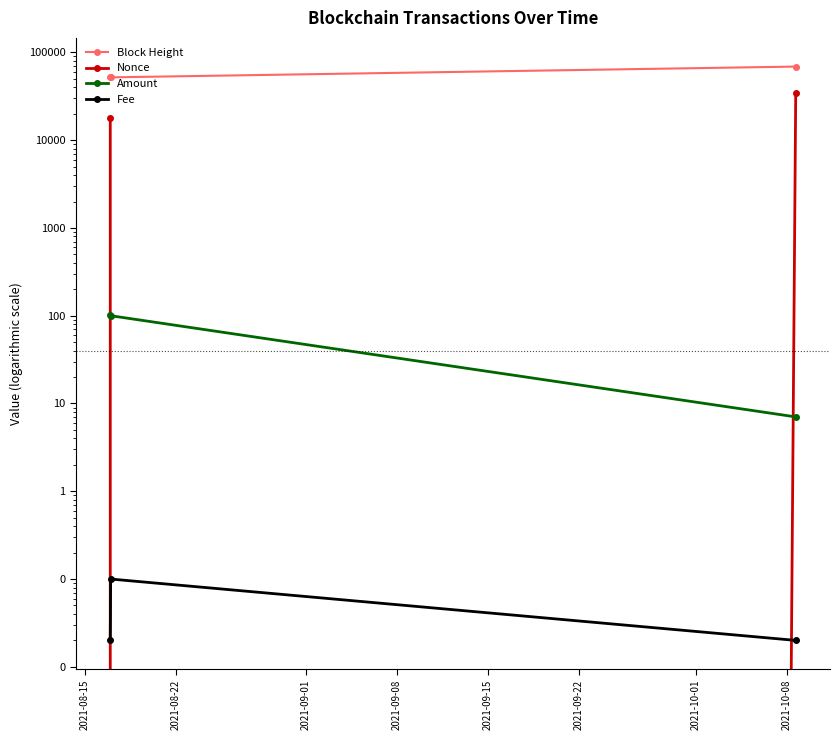

Is it true that Fee equals 0.1 at 2021-08-22?

False